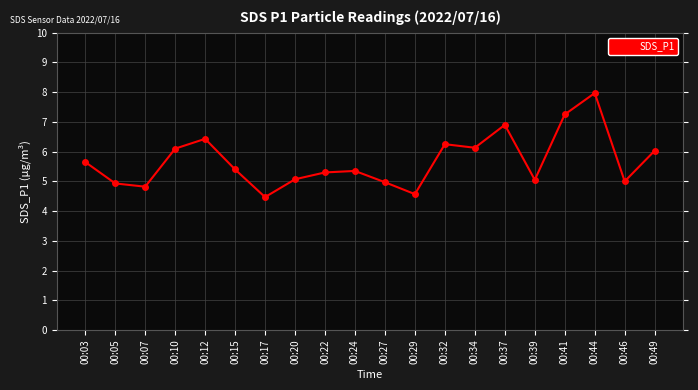

What is the change in value from 00:27 to 00:41?

+2.3